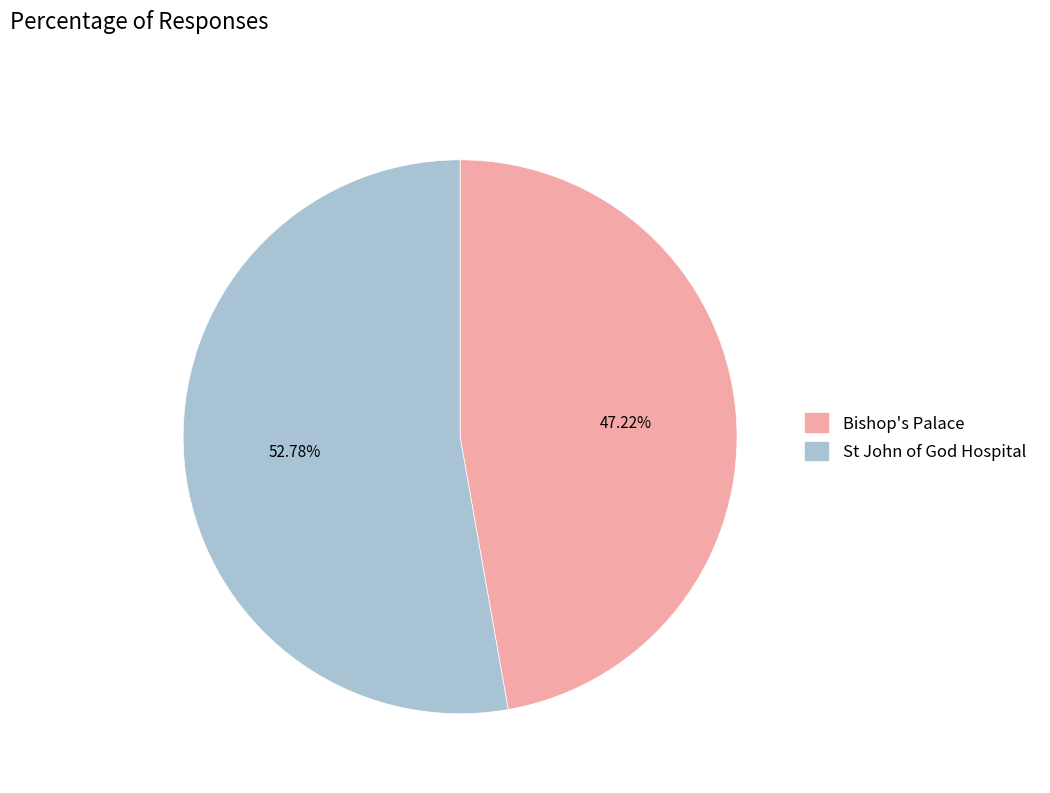

Rank the categories by value from highest to lowest.

St John of God Hospital, Bishop's Palace